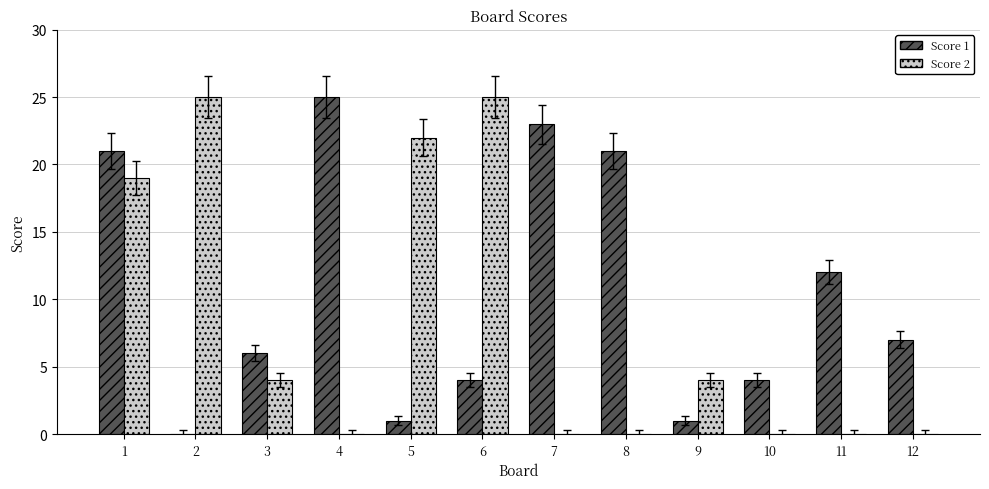

What is the maximum value shown in the chart?

25